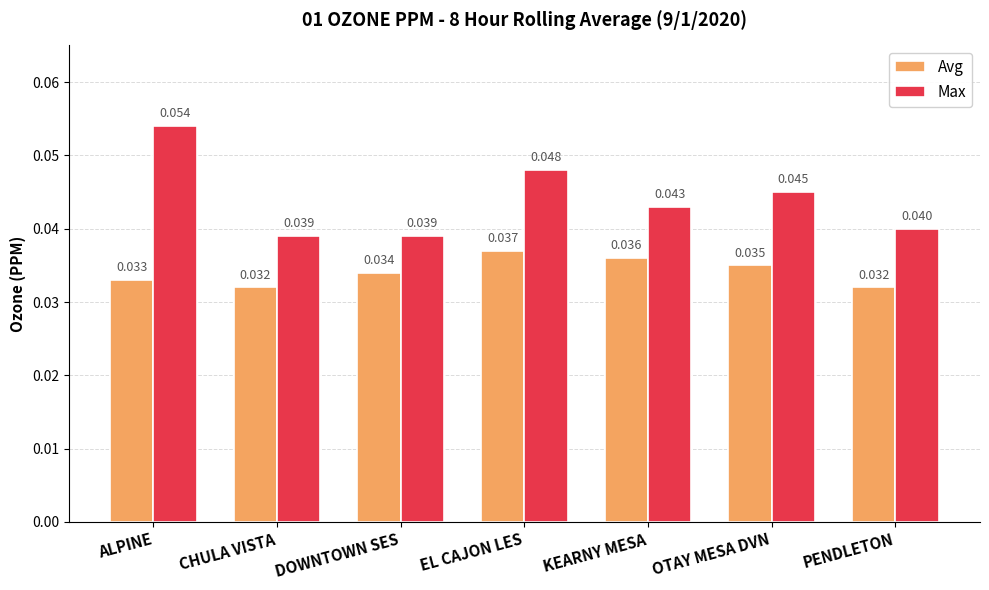

Between ALPINE and CHULA VISTA, which series saw the biggest shift?

Max